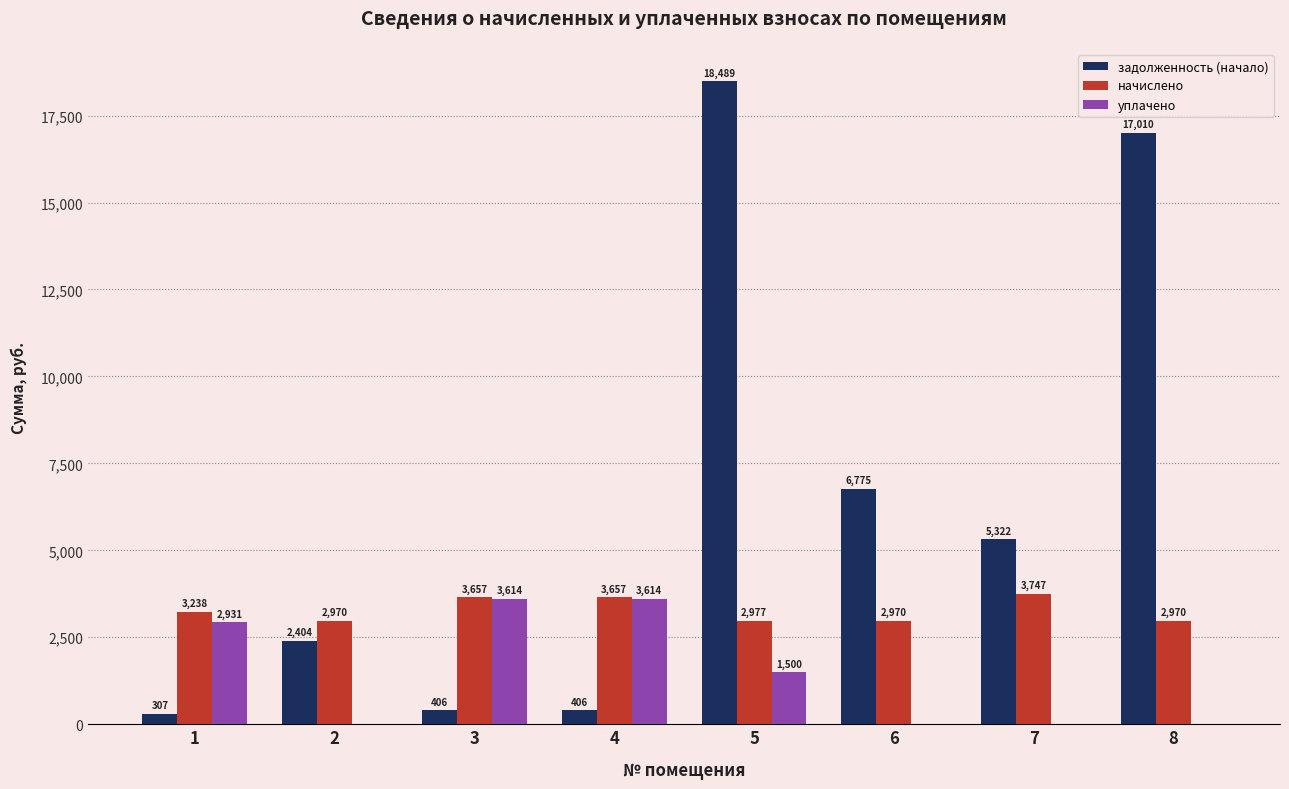

Between 2 and 8, which series saw the biggest shift?

задолженность (начало)